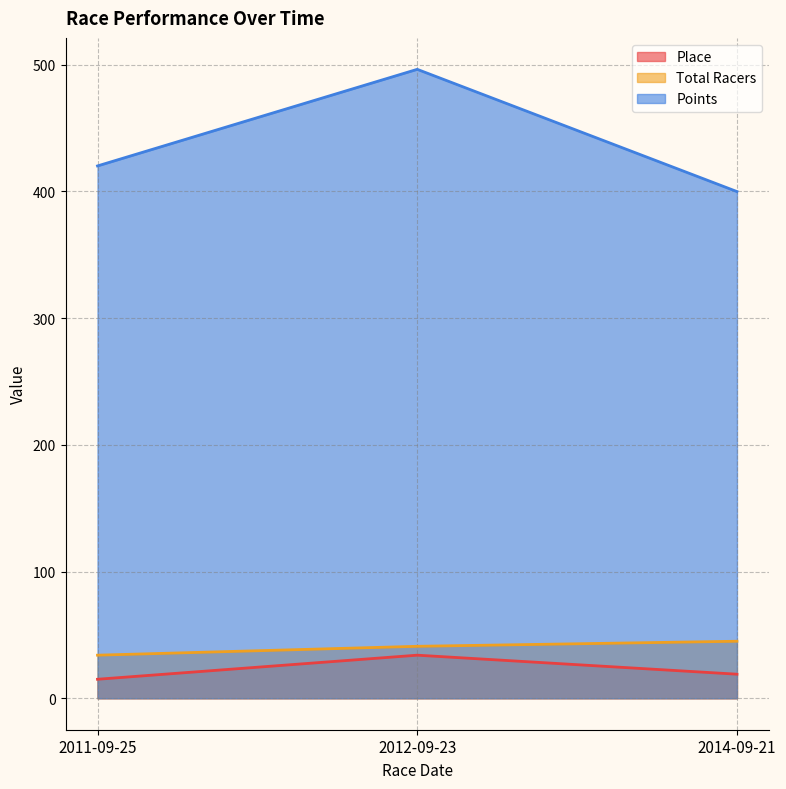

How many values in the Total Racers series are below 41?

1